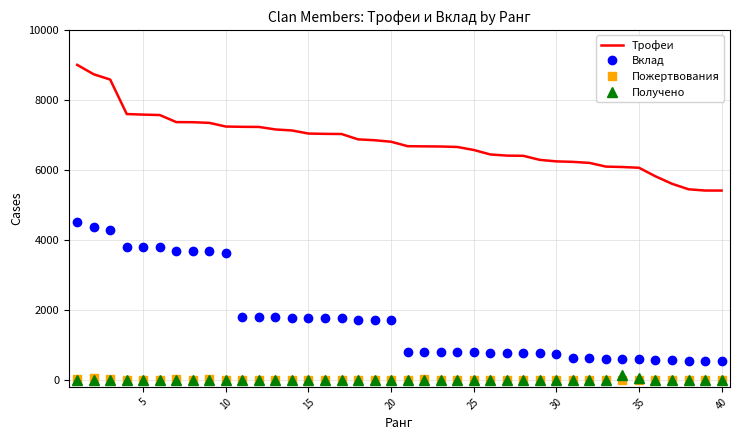

True or false: Вклад and Трофеи cross at least once.

False